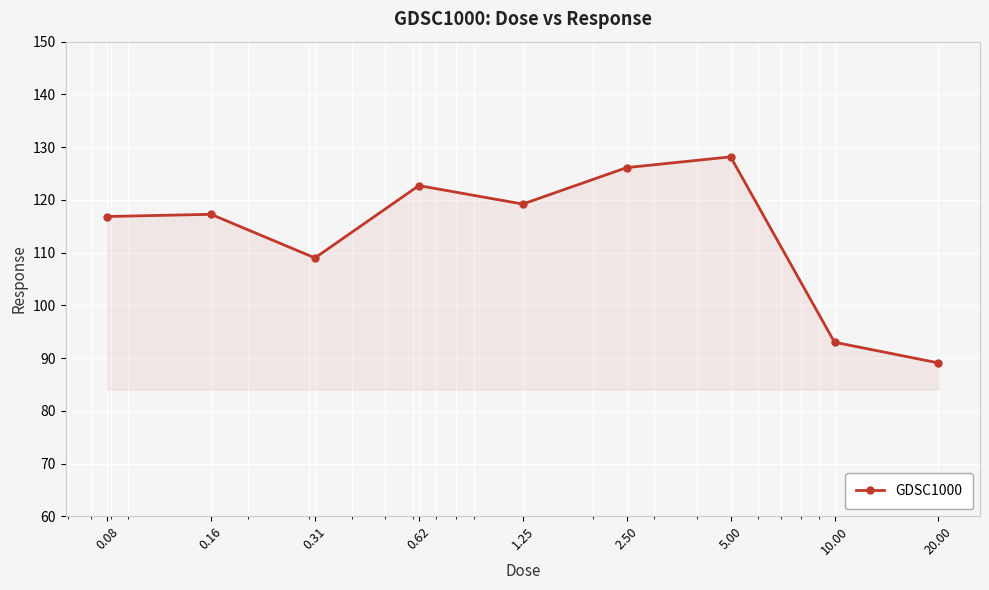

What is the average value?

113.5